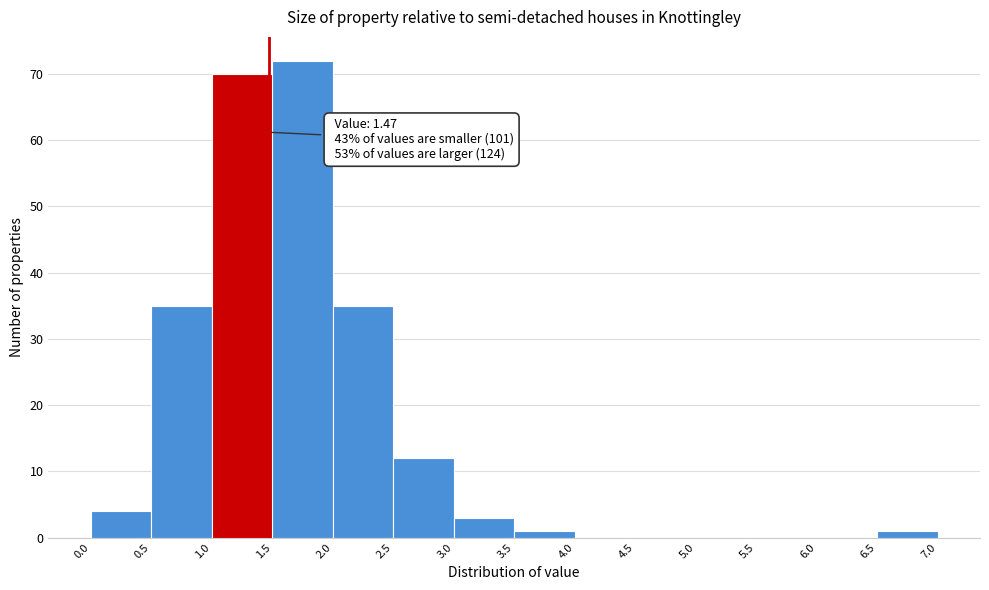

Over which range of the x-axis is the bar tallest?

1.5 to 2.0